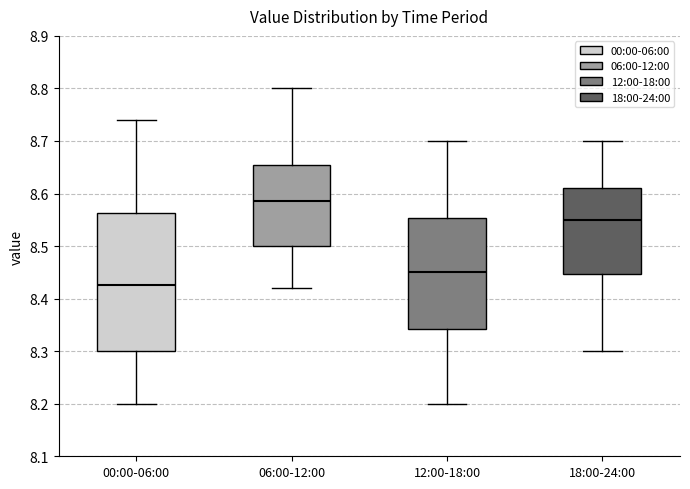

Reading left to right, read every box against the y-axis: the position of its median line, the range the box covers, and the ends of its whiskers. The values are not printed on the chart, so give them approximately, as read against the axis.

00:00-06:00: median 8.43, box 8.30 to 8.56, whiskers 8.20 to 8.74
06:00-12:00: median 8.59, box 8.50 to 8.66, whiskers 8.42 to 8.80
12:00-18:00: median 8.45, box 8.34 to 8.55, whiskers 8.20 to 8.70
18:00-24:00: median 8.55, box 8.45 to 8.61, whiskers 8.30 to 8.70